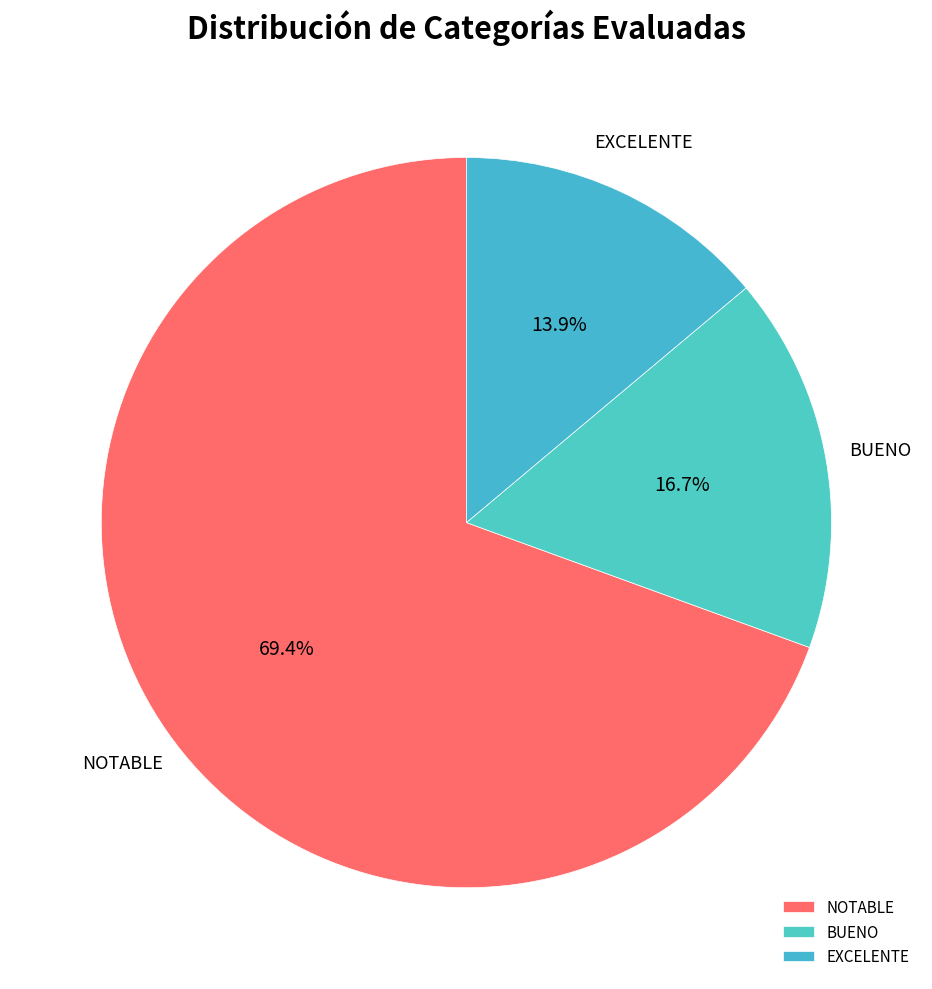

To the nearest percent, what is the combined percentage of BUENO and NOTABLE?

86%